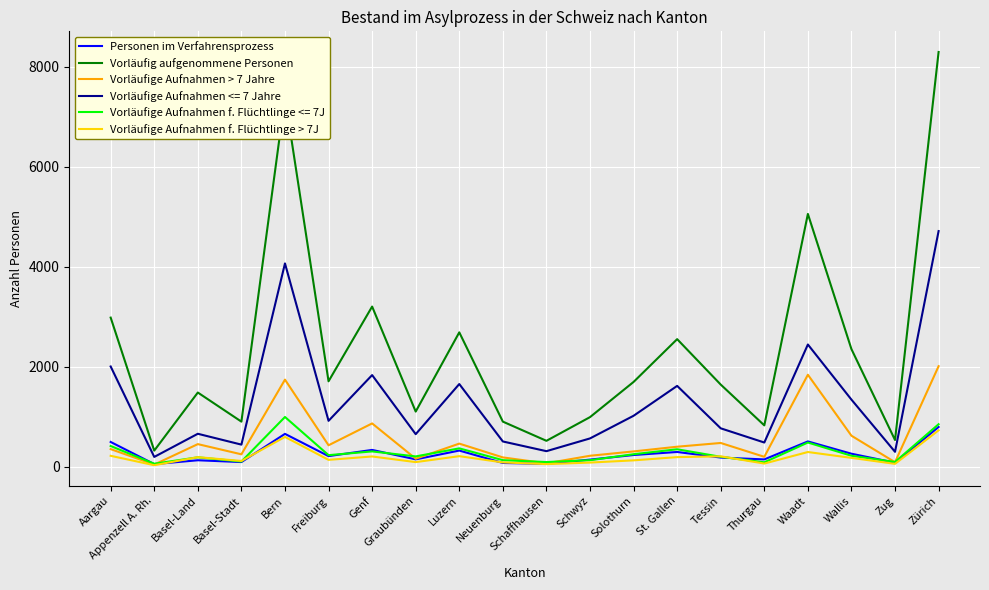

Where is the first local minimum for Vorläufig aufgenommene Personen?

Appenzell A. Rh.